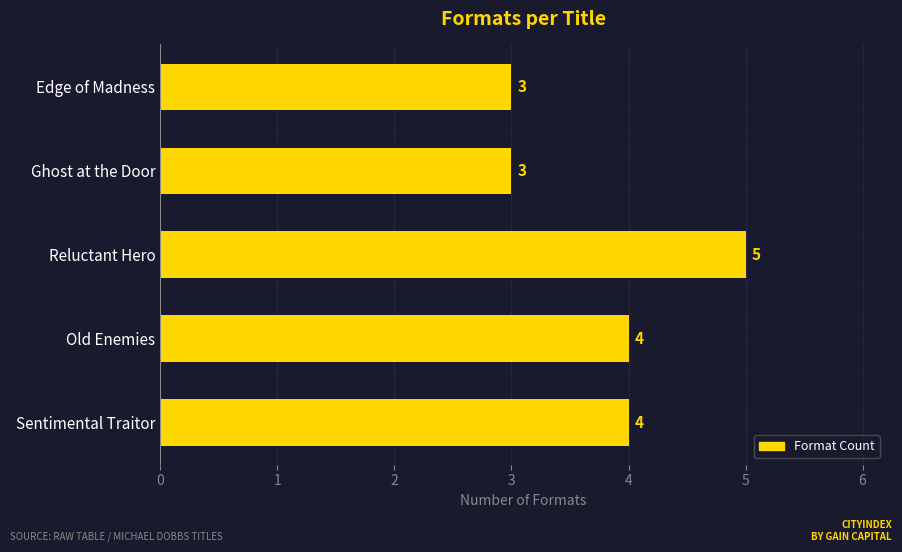

What is the maximum value shown in the chart?

5